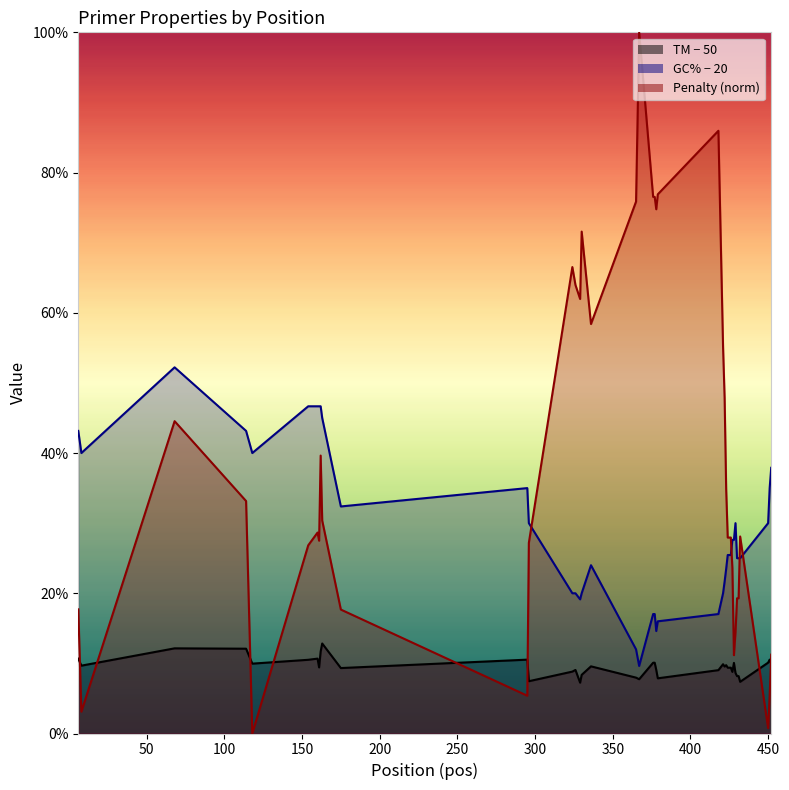

What is the difference between the TM values at 114 and 161?

2.7